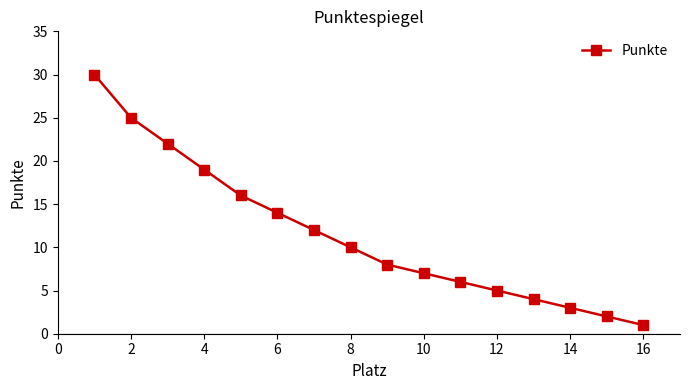

What is the greatest value displayed?

30